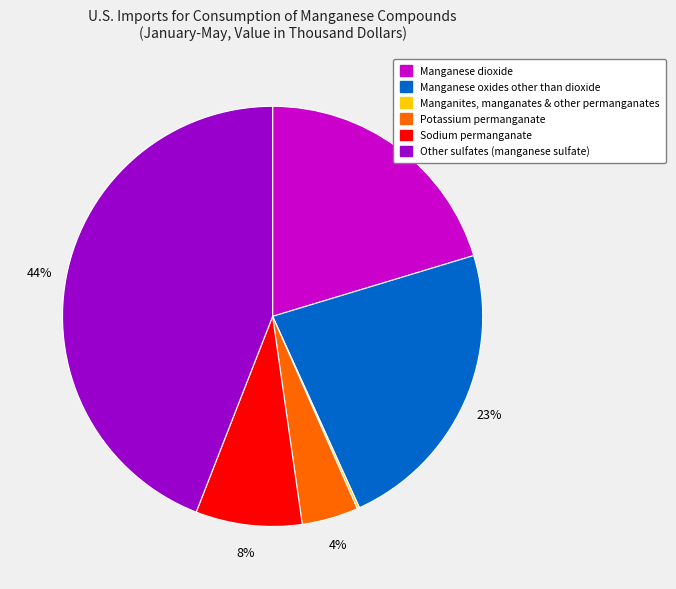

Is there a majority slice in this chart?

No